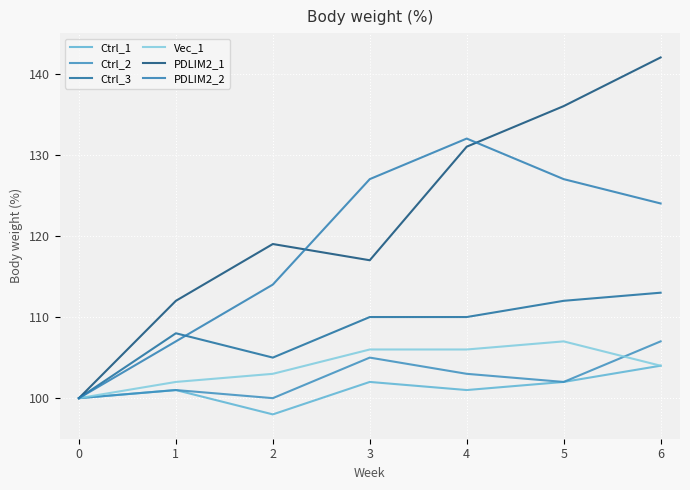

At 6, list the series in order from smallest to largest.

Ctrl_1, Vec_1, Ctrl_2, Ctrl_3, PDLIM2_2, PDLIM2_1